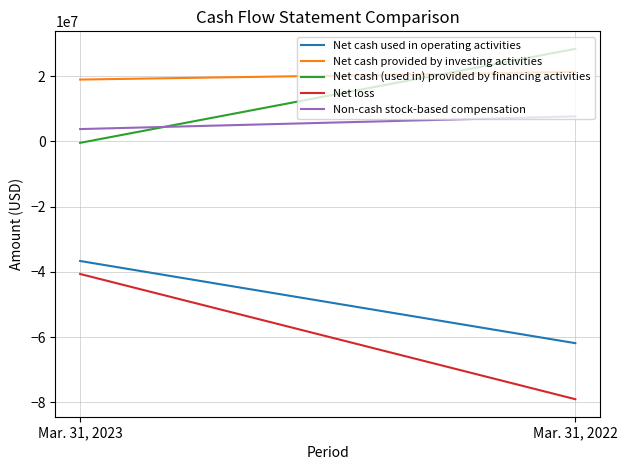

What is the value of the Net loss point at the 2nd from the left?

-79073719